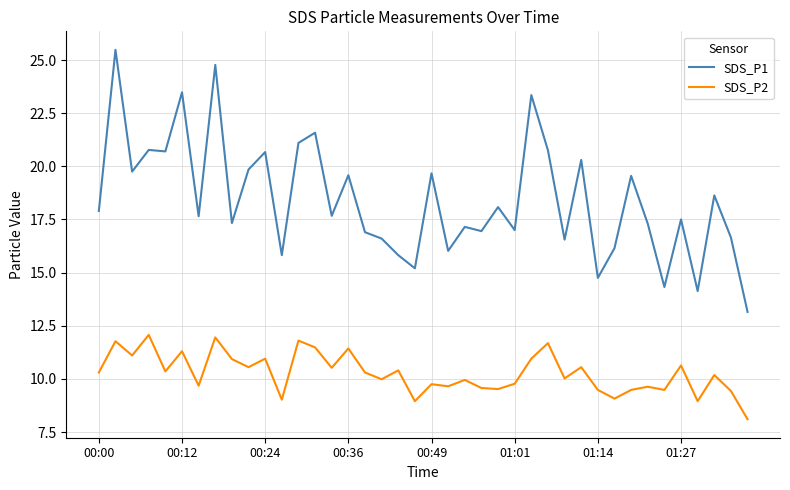

What is the highest value of the SDS_P2 series?

12.1